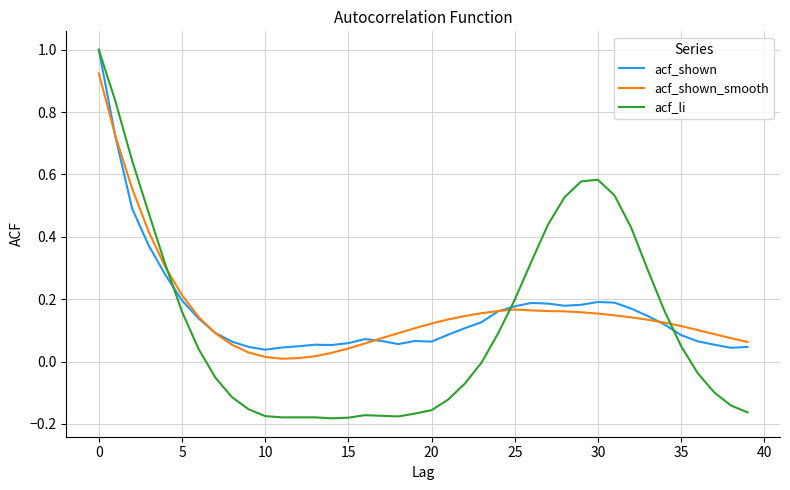

How many series are shown in this chart?

3